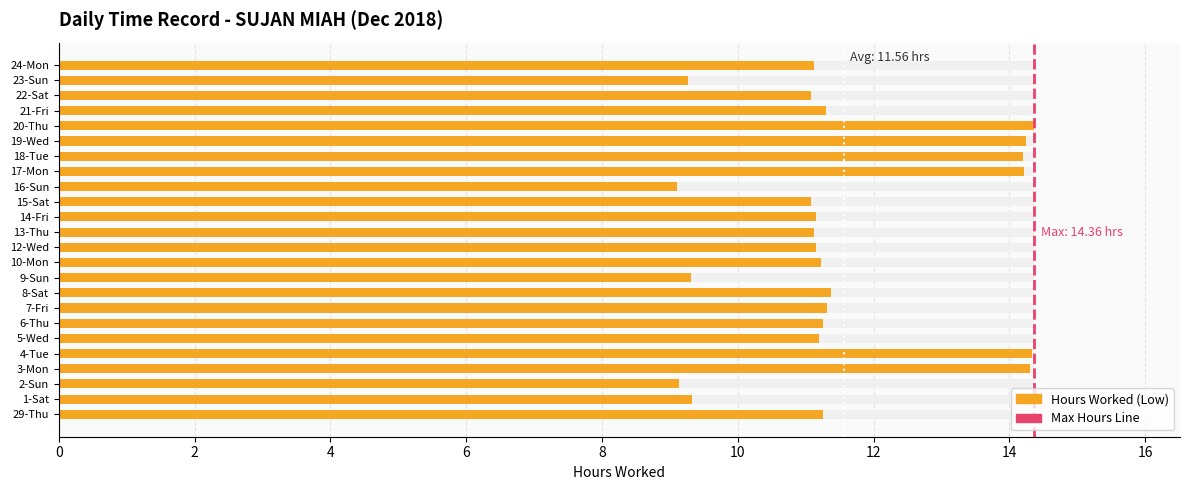

What is the value of the 24th bar from the left?

11.1